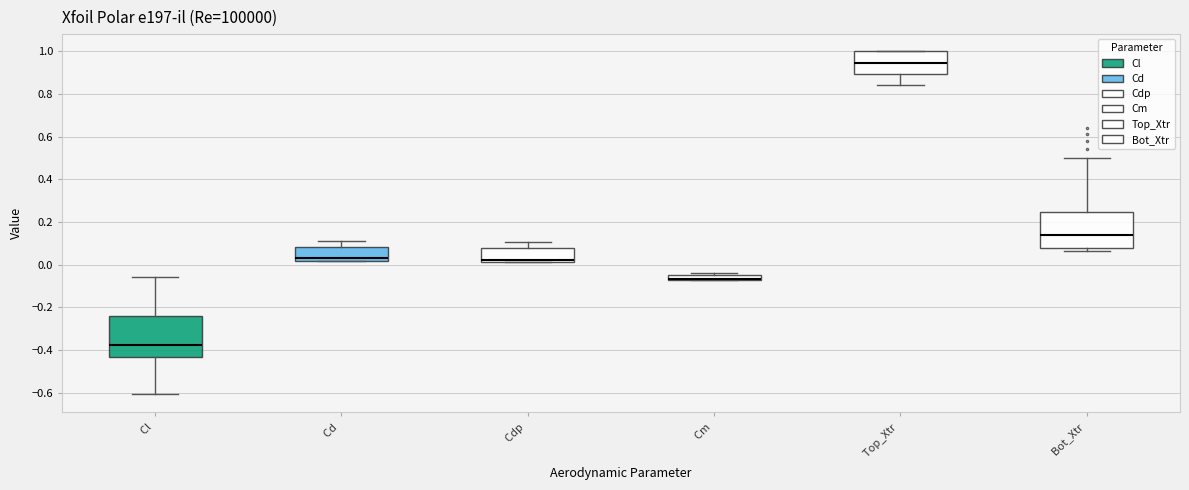

Where is the upper edge of the box for Bot_Xtr on the y-axis? The values are not printed on the chart, so give them approximately, as read against the axis.

0.24